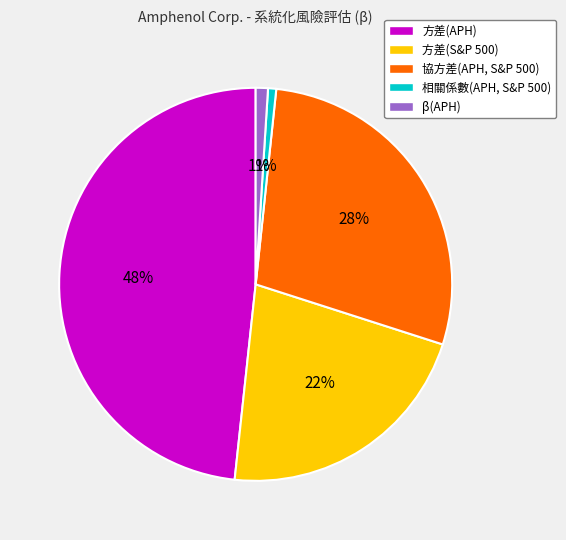

To the nearest percent, what is the difference between the 方差(APH) and β(APH) slice percentages?

47%